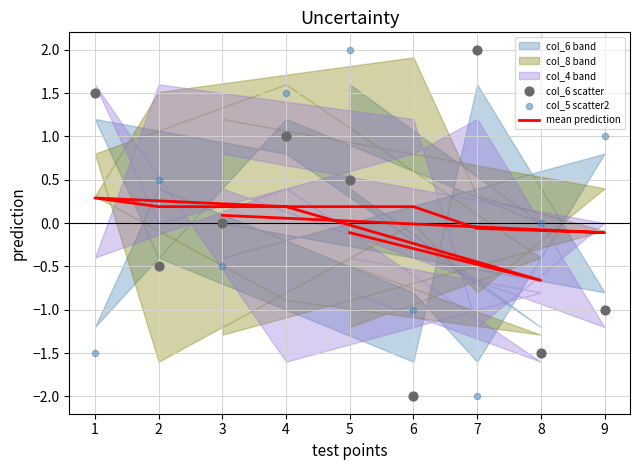

Which series has the largest total across all categories?

mean prediction